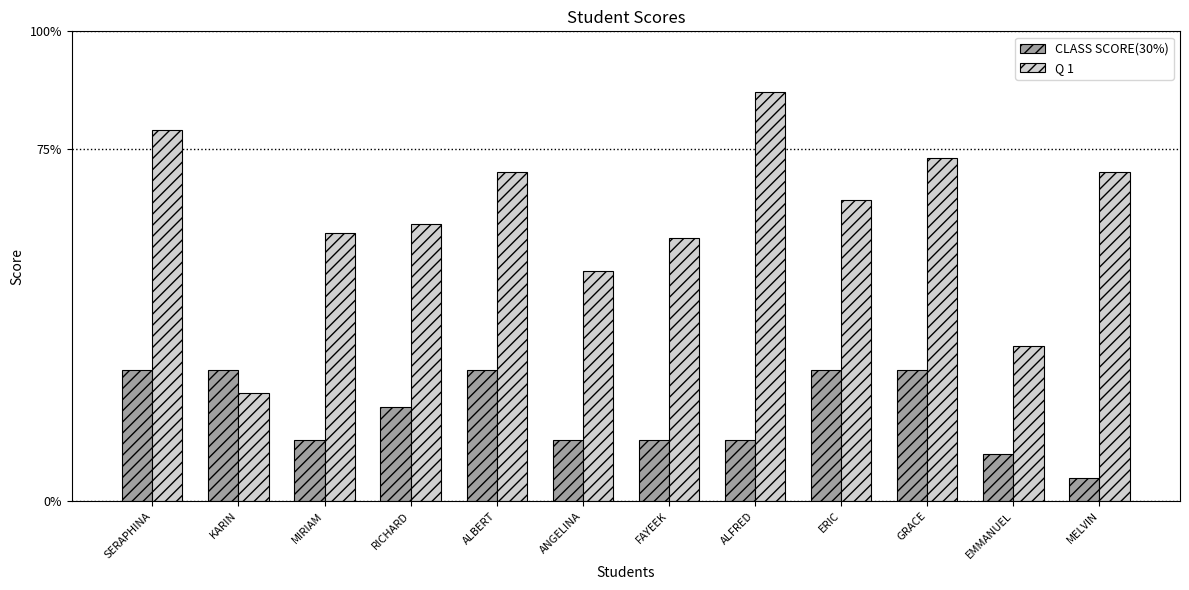

What is the difference between the highest and lowest values at KARIN?

5